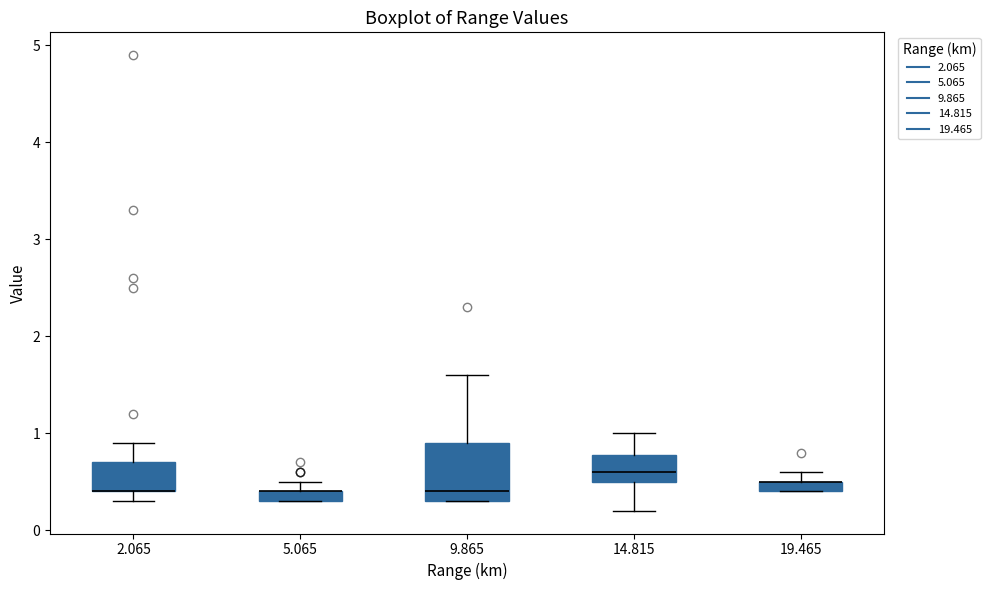

Comparing the boxes themselves (not the whiskers), which one is the tallest?

9.865